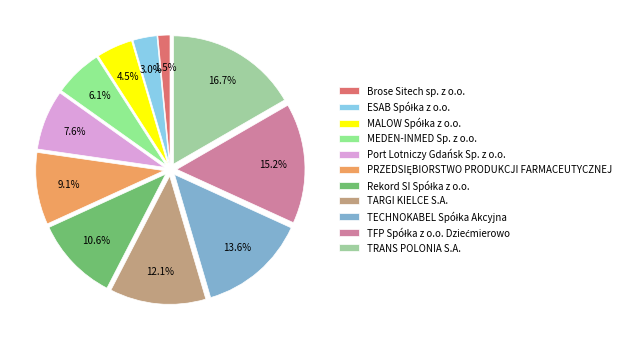

How many slices are in this pie chart?

11